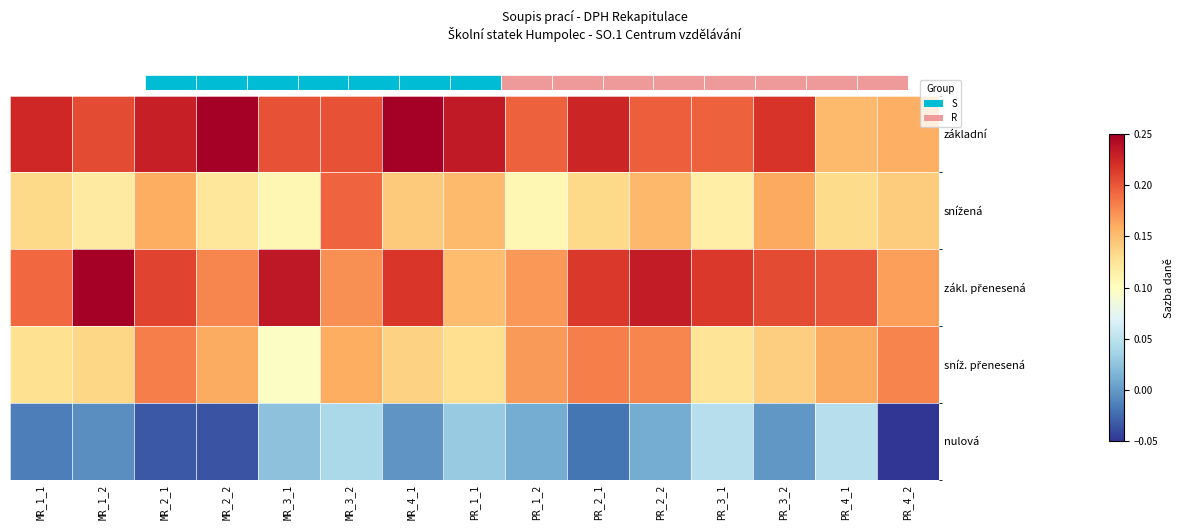

True or false: sníž. přenesená has a value of 0.2 at MR_1_1.

False